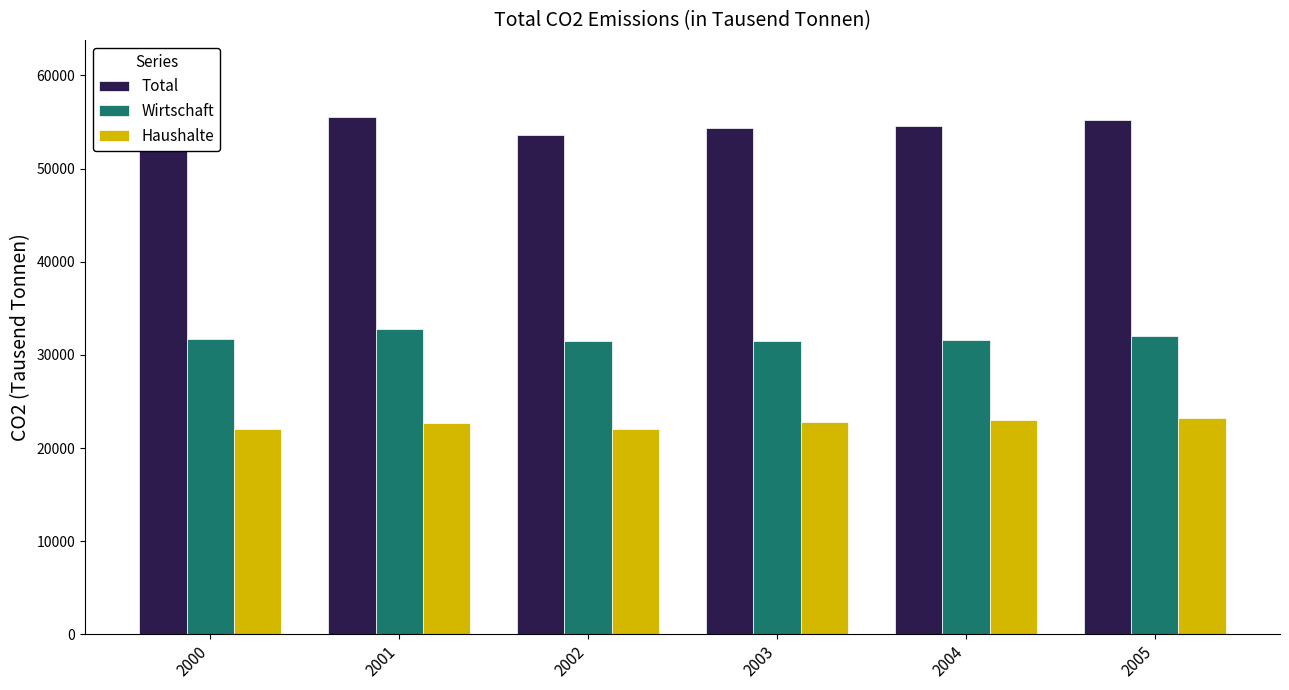

How many bars are there in total?

18